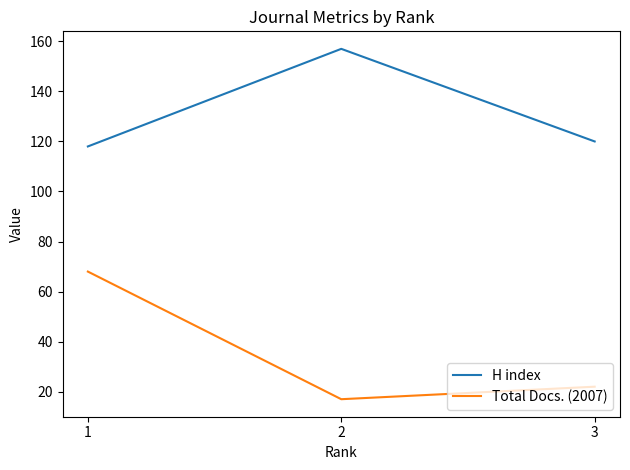

What is the total value across all series at 1?

186